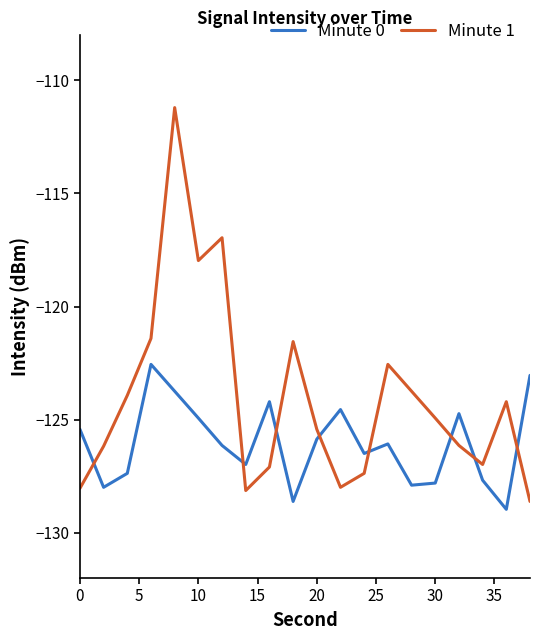

Which series has the largest range (max minus min)?

Minute 1